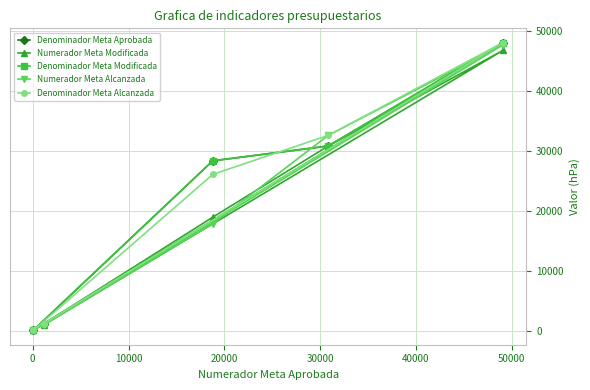

Reading left to right, what are all the values shown in this chart?

Denominador Meta Aprobada: 77	1160	28365	30841	48104
Numerador Meta Modificada: 34	968	18943	30841	46811
Denominador Meta Modificada: 34	1160	28365	30841	48104
Numerador Meta Alcanzada: 31	970	17857	32617	47740
Denominador Meta Alcanzada: 33	1160	26101	32617	48104